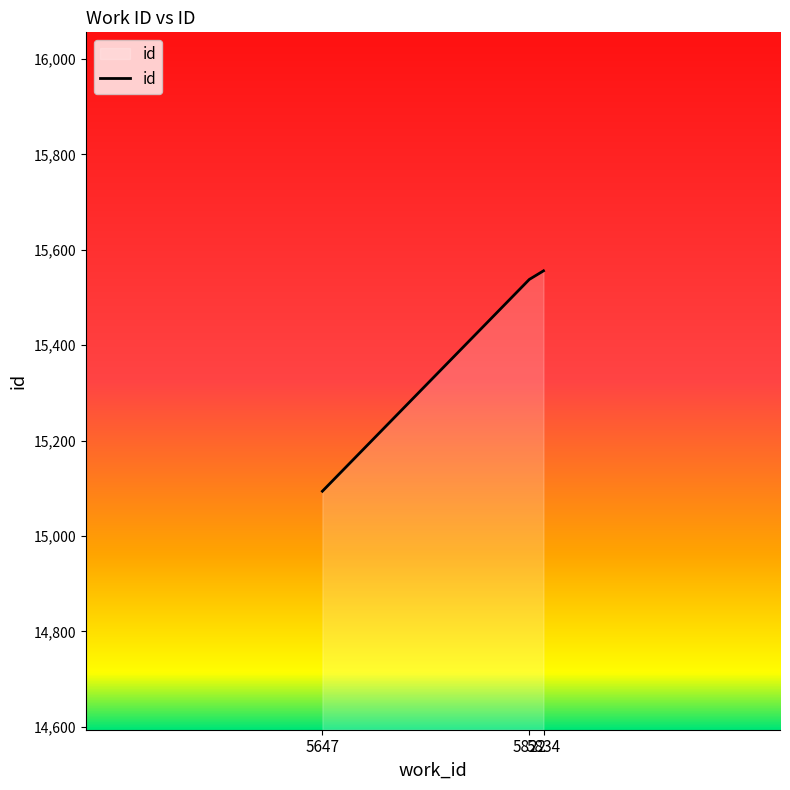

What is the sum of all values?

46188